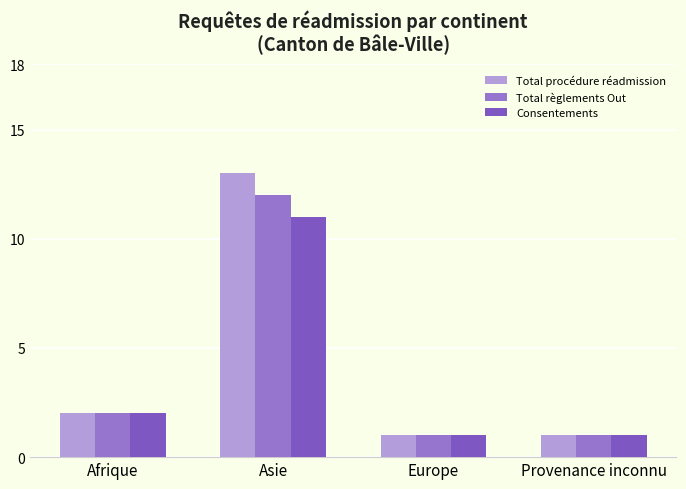

The value of Total procédure réadmission at Provenance inconnu is 0. True or false?

False